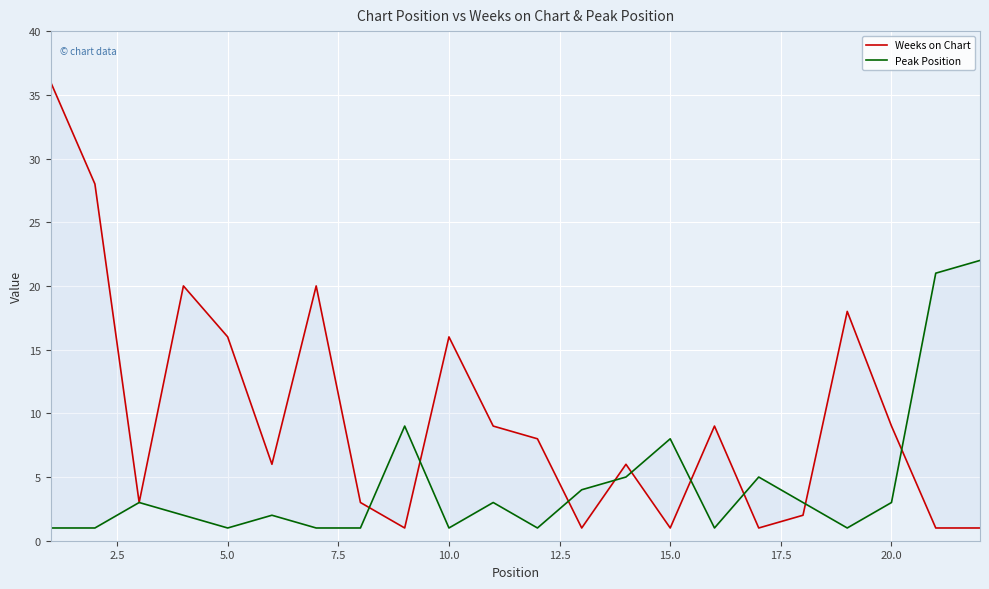

What is the lowest value of the Weeks on Chart series?

1